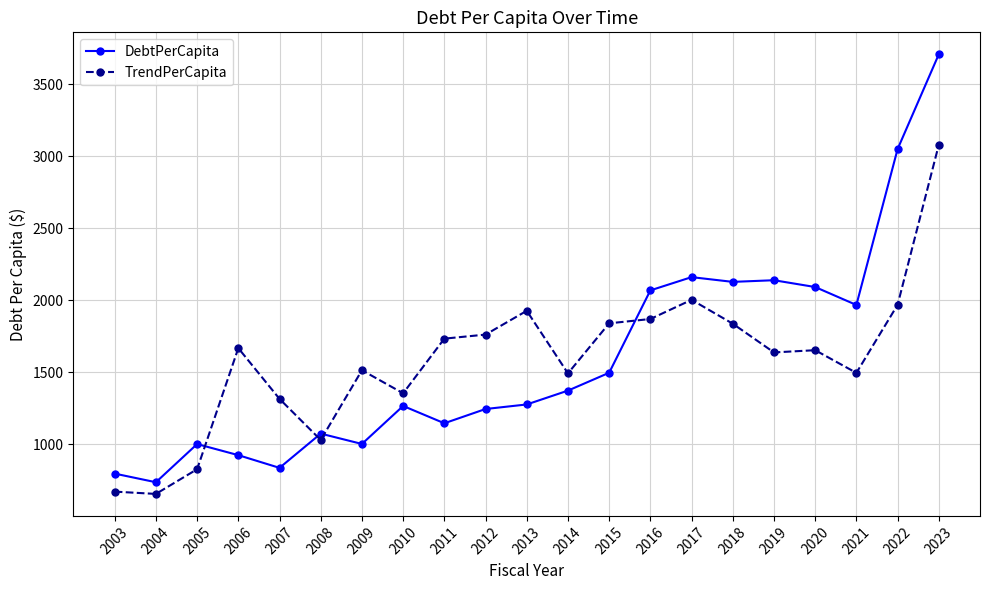

Is this an area chart (filled region under the line)?

No